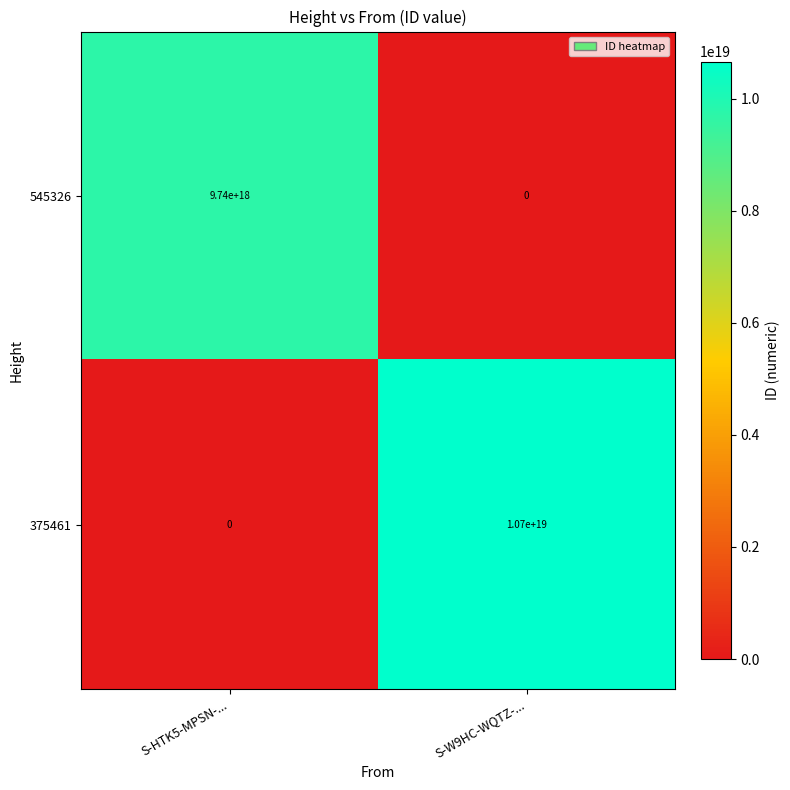

The 375461 series shows 10700000000000000000 at S-W9HC-WQTZ-.... True or false?

True